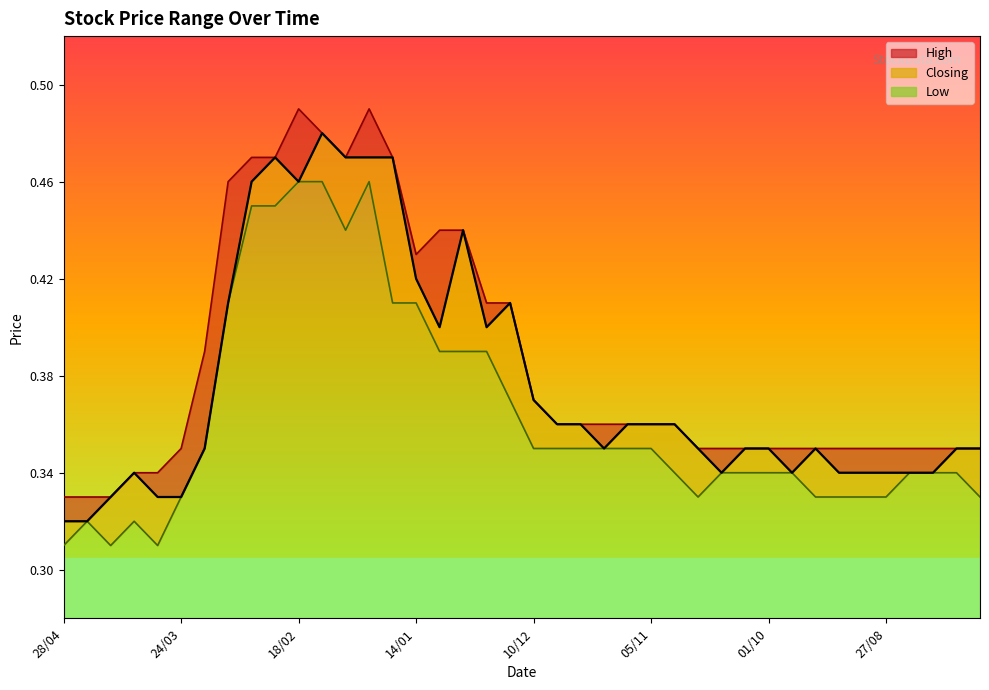

True or false: the data shows 0.5 at 13.

True